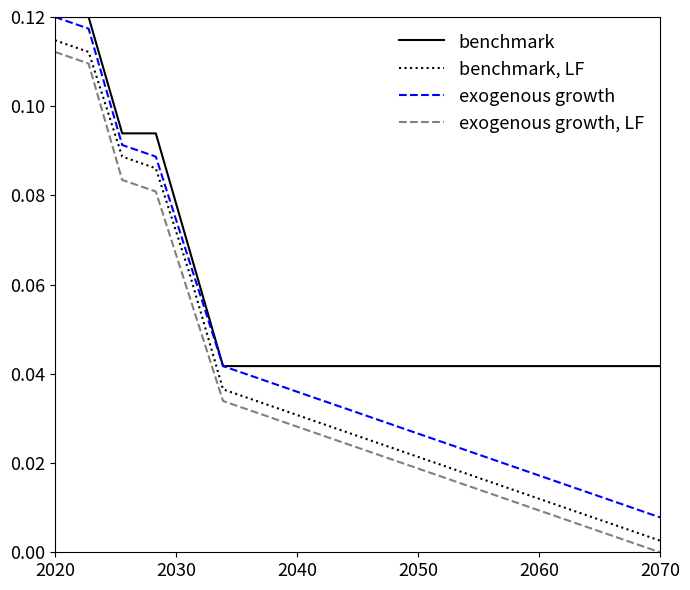

At how many categories does at least one series exceed 0?

19